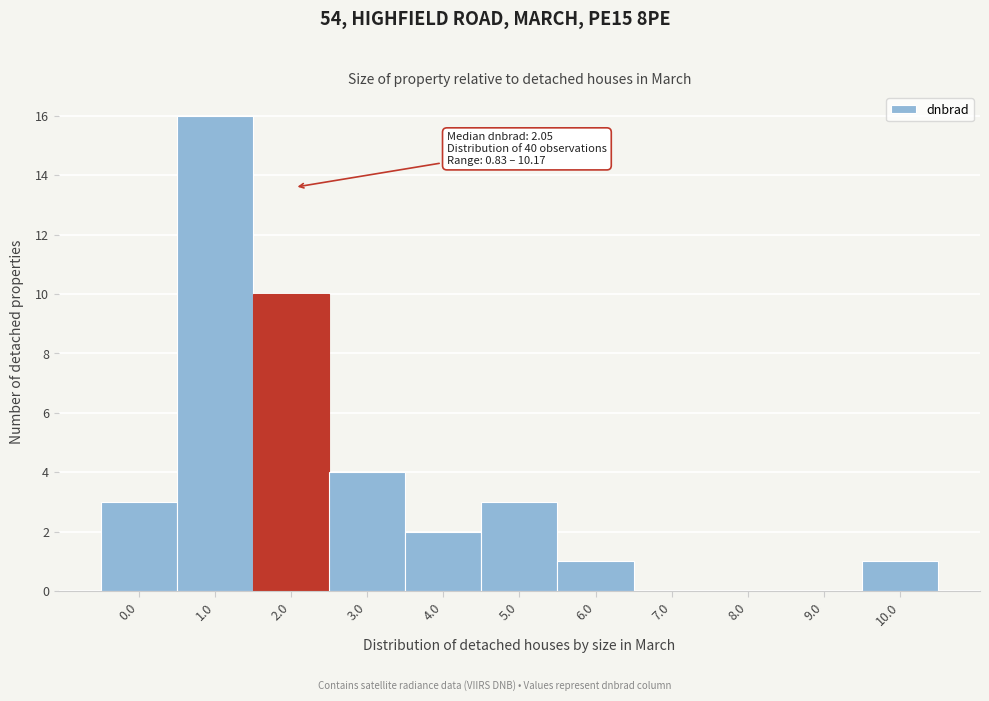

Reading left to right, what are all the values shown in this chart?

0.0=3	1.0=16	2.0=10	3.0=4	4.0=2	5.0=3	6.0=1	7.0=0	8.0=0	9.0=0	10.0=1